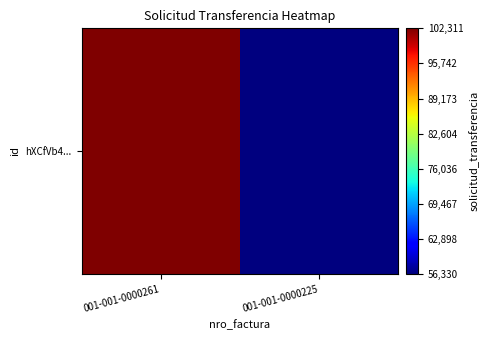

Reading right to left, extract all data points from this chart.

001-001-0000225=56330	001-001-0000261=102311